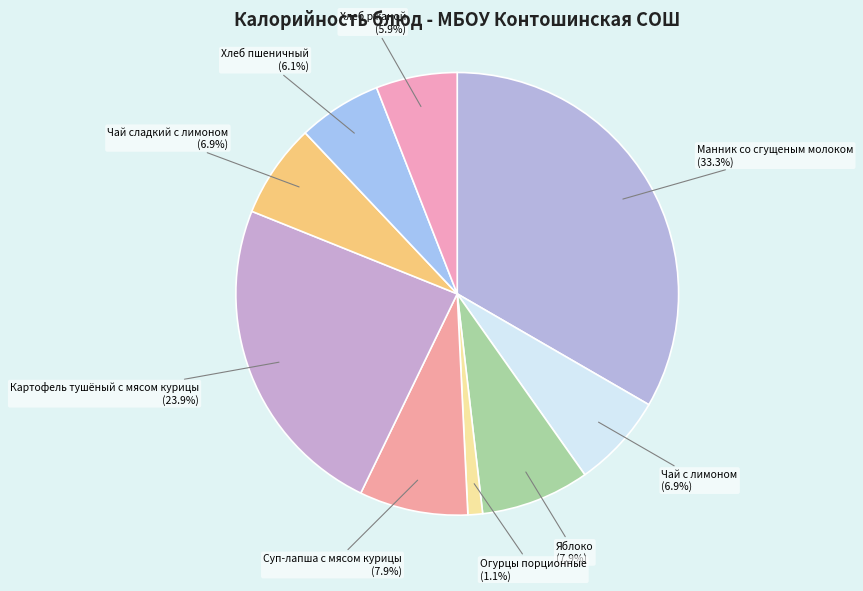

The Чай с лимоном slice represents 7% of the pie. True or false?

True